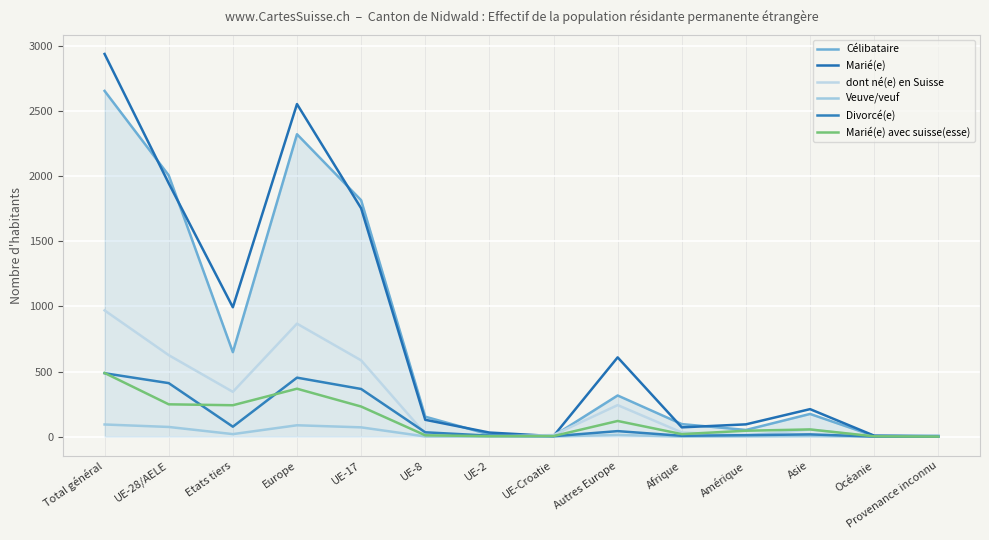

What is the label of the 10th point from the right?

UE-17